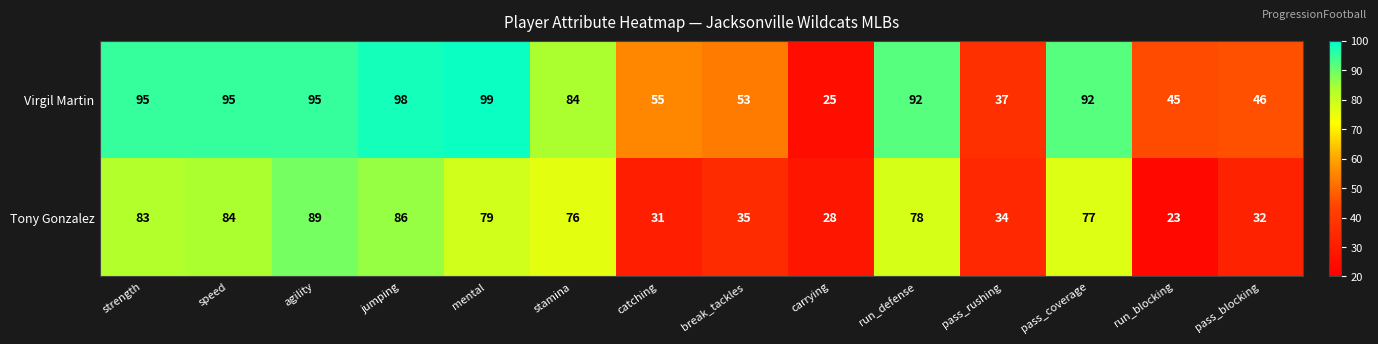

Reading left to right, what are all the values shown in this chart?

Virgil Martin: 95	95	95	98	99	84	55	53	25	92	37	92	45	46
Tony Gonzalez: 83	84	89	86	79	76	31	35	28	78	34	77	23	32